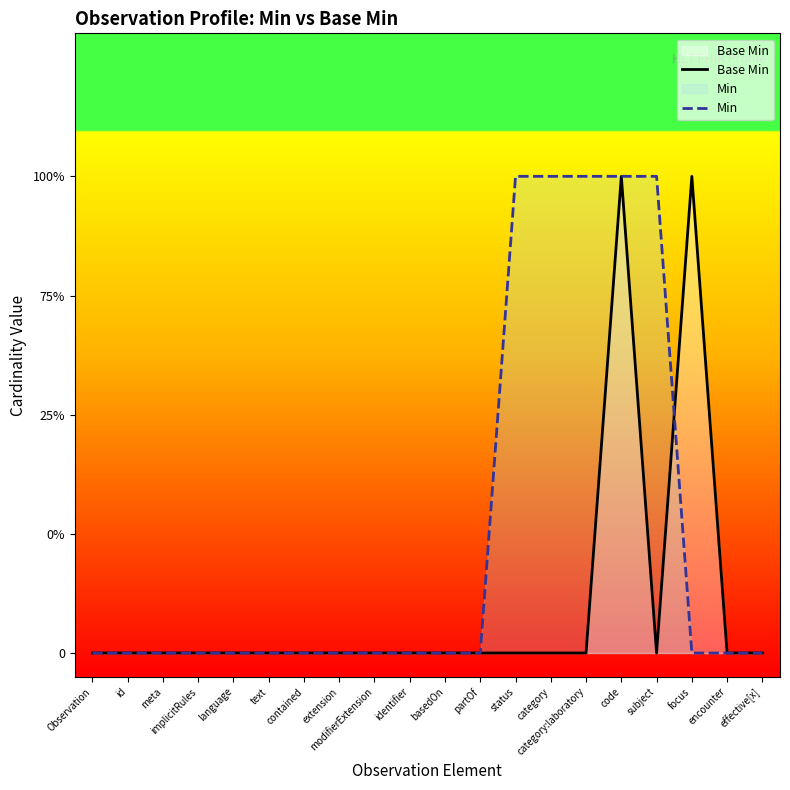

True or false: Base Min has a value of -1 at extension.

False